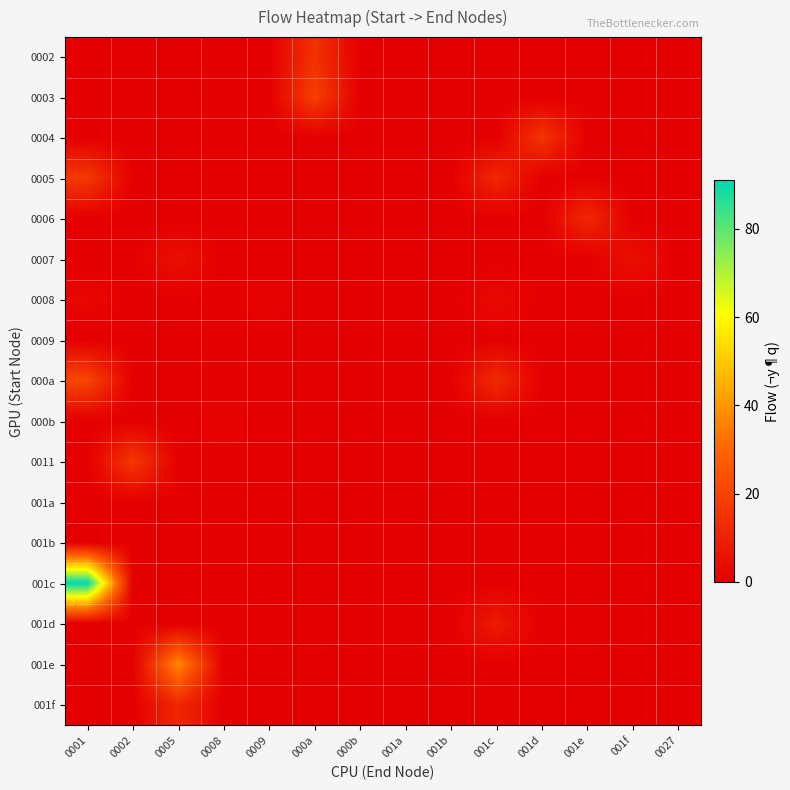

Which series has the largest total across all categories?

001c